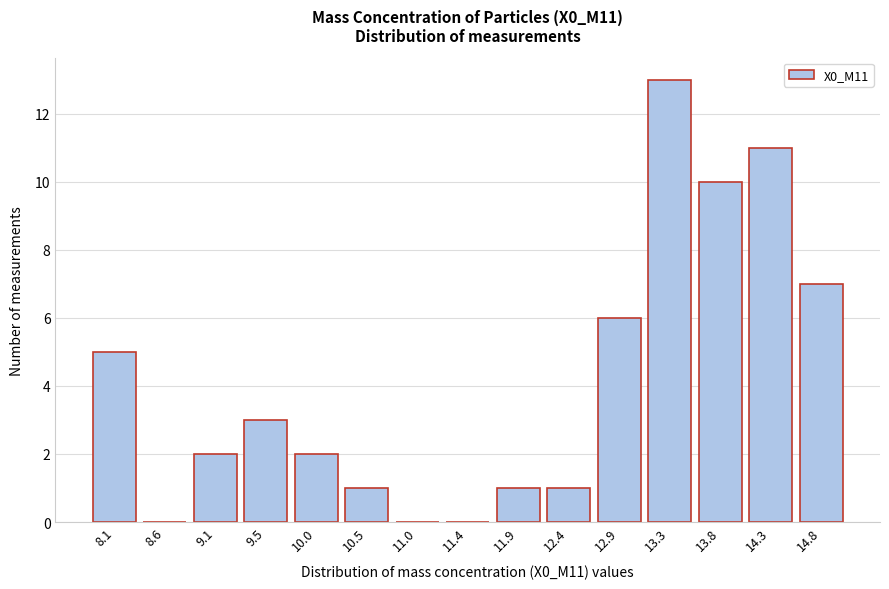

Reading left to right, transcribe all the data shown in this chart.

8.1=5	8.6=0	9.1=2	9.5=3	10.0=2	10.5=1	11.0=0	11.4=0	11.9=1	12.4=1	12.9=6	13.3=13	13.8=10	14.3=11	14.8=7